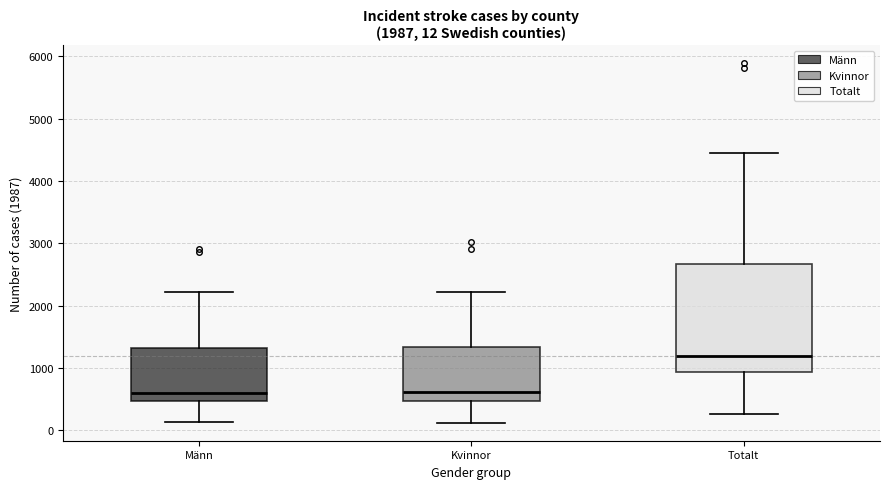

Which box has the highest median line?

Totalt